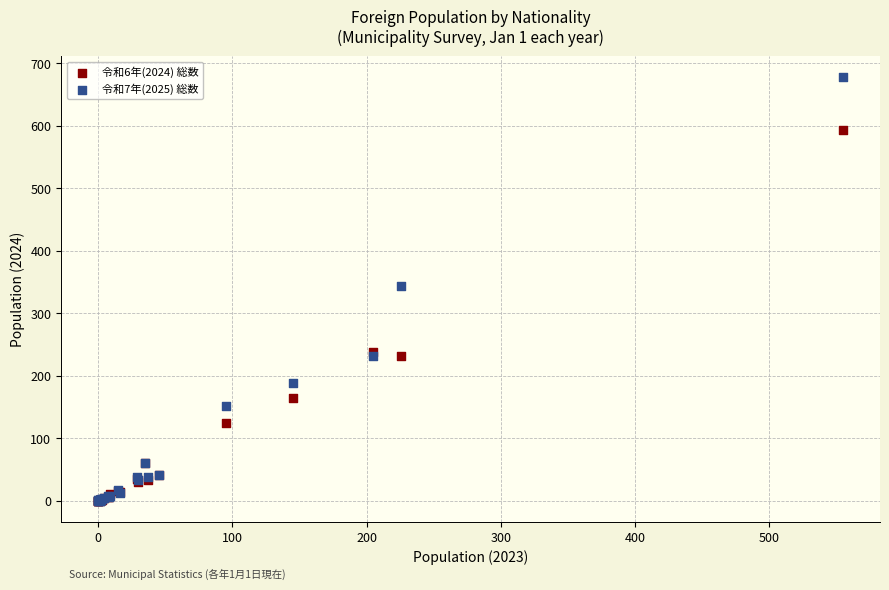

What are all the series names shown in the legend?

令和6年(2024) 総数, 令和7年(2025) 総数